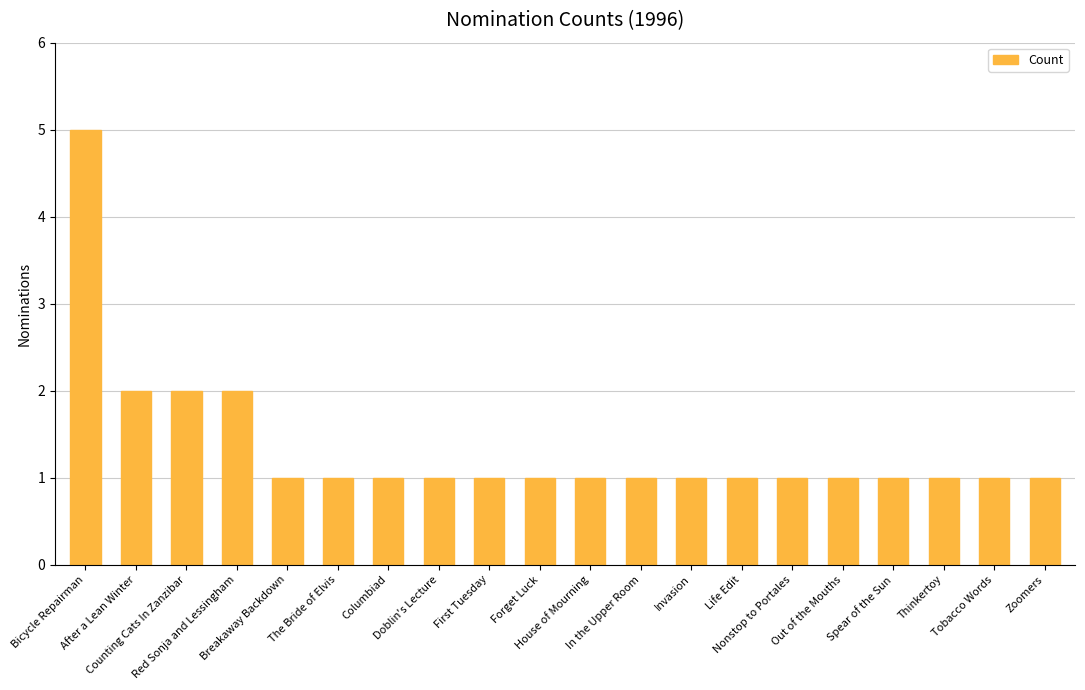

What is the change in value from Bicycle Repairman to Life Edit?

-4